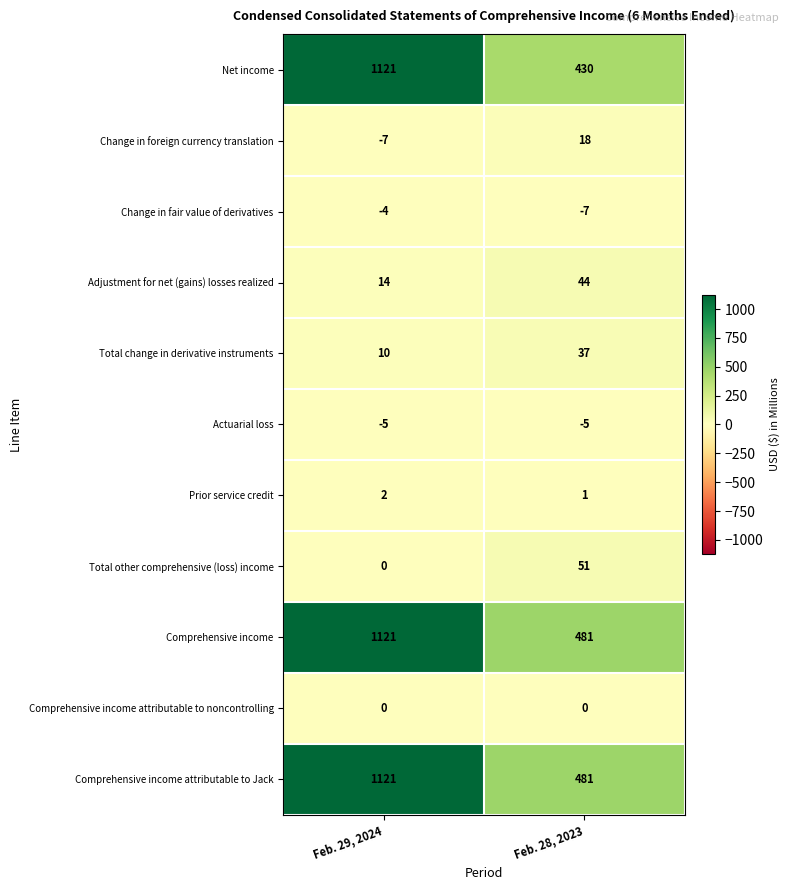

List the labels in order of Prior service credit value, smallest first.

Feb. 28, 2023, Feb. 29, 2024